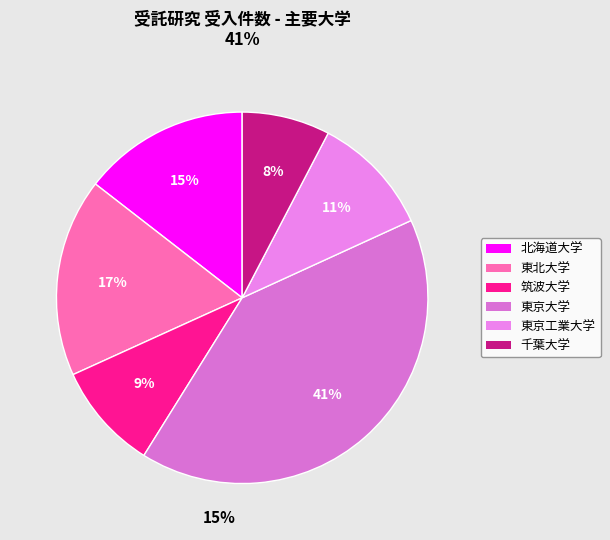

To the nearest percent, what portion does 東北大学 represent?

17%